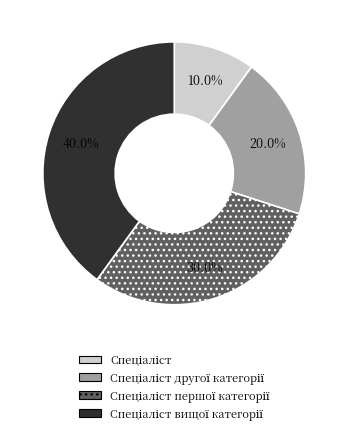

Is there a majority slice in this chart?

No